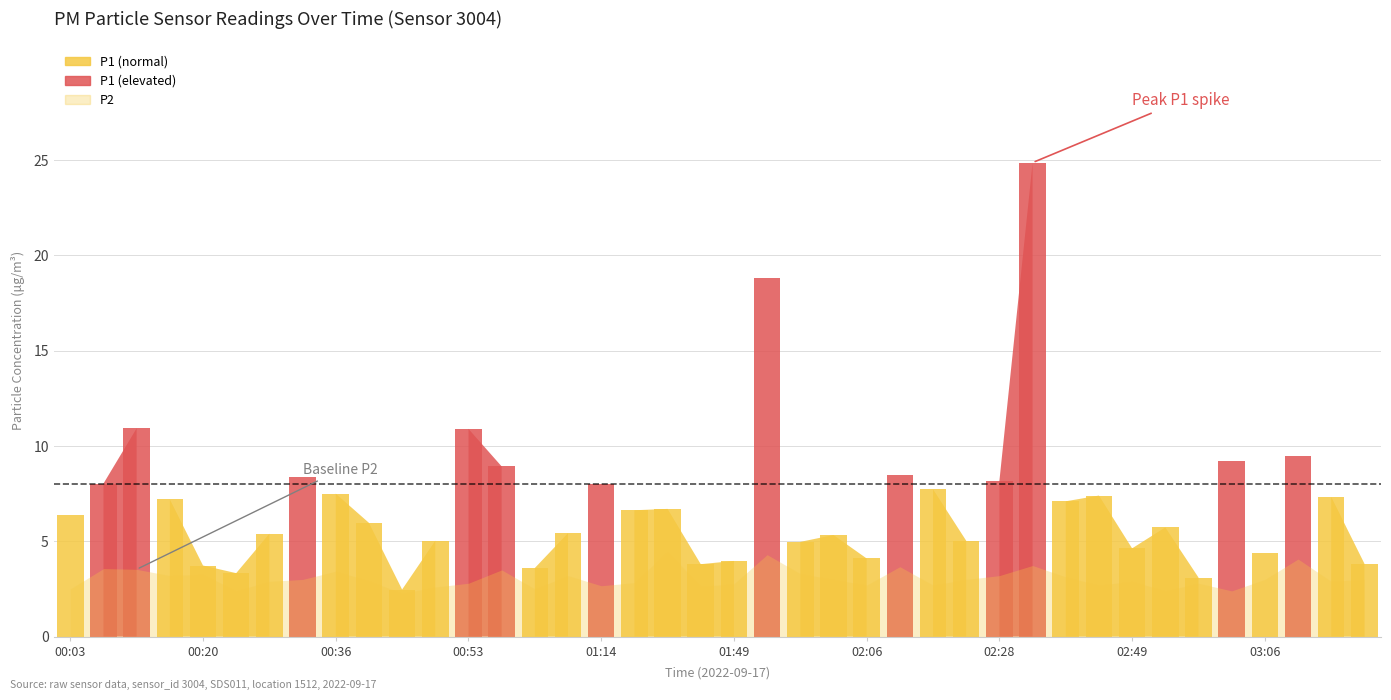

Where is P2 nearest to the value 3?

00:32